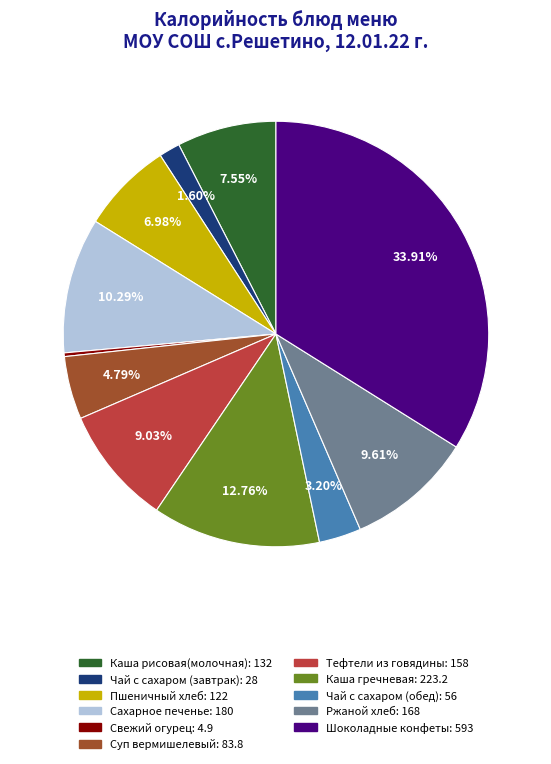

Rank the categories by value from highest to lowest.

Шоколадные конфеты, Каша гречневая, Сахарное печенье, Ржаной хлеб, Тефтели из говядины, Каша рисовая(молочная), Пшеничный хлеб, Суп вермишелевый, Чай с сахаром (обед), Чай с сахаром (завтрак), Свежий огурец